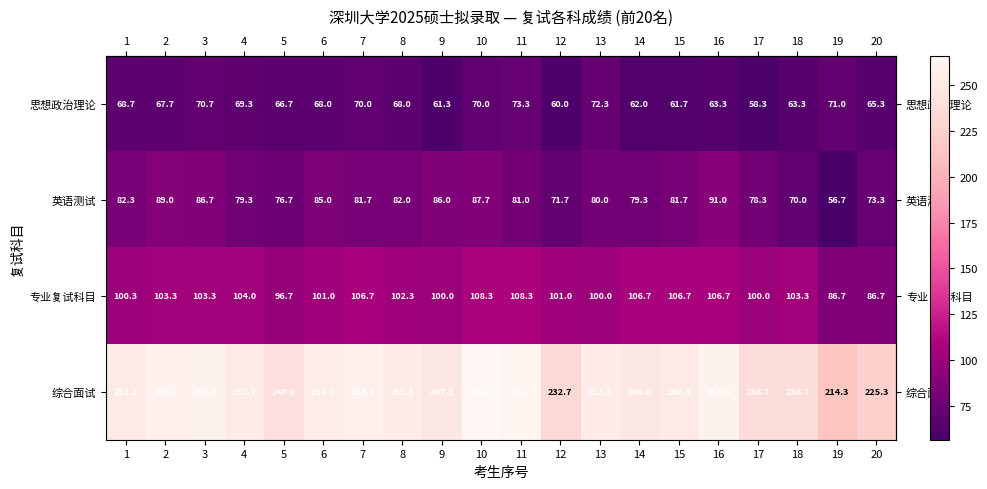

True or false: 专业复试科目 has a value of 103.3 at 18.

True